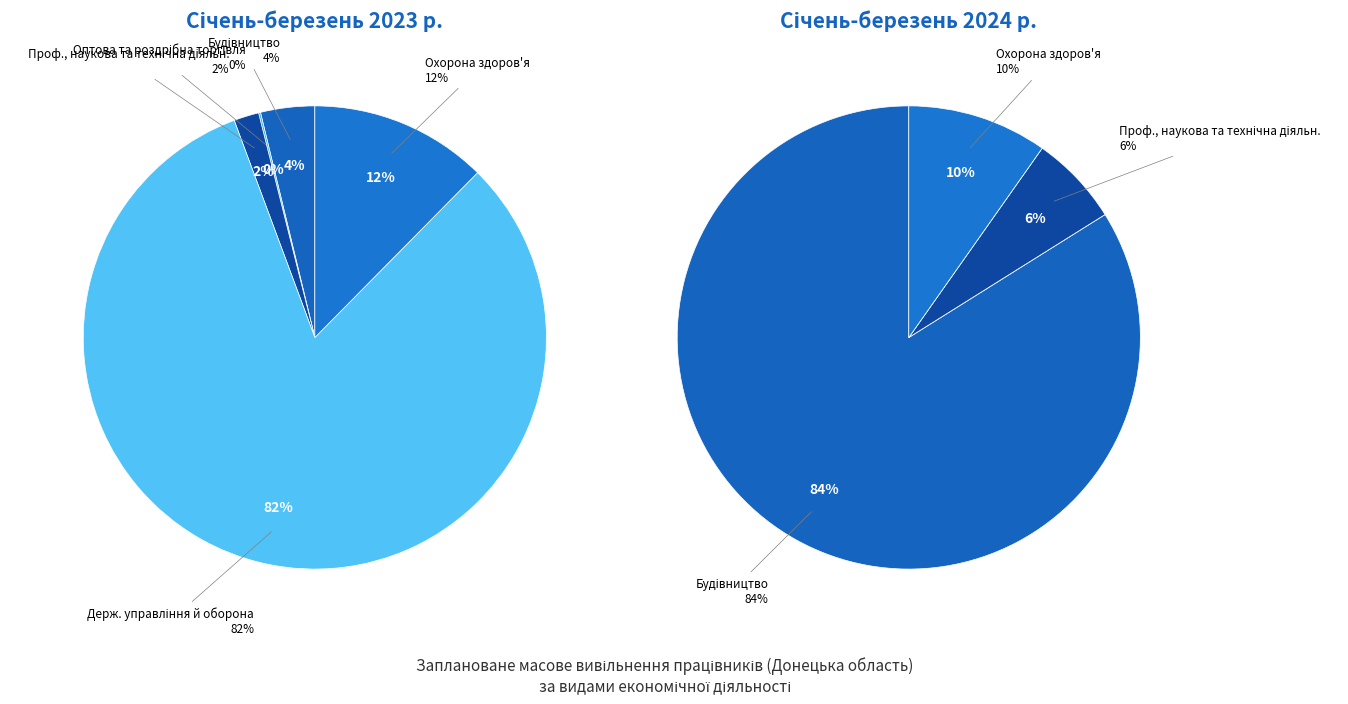

Count the number of slices in the pie.

5